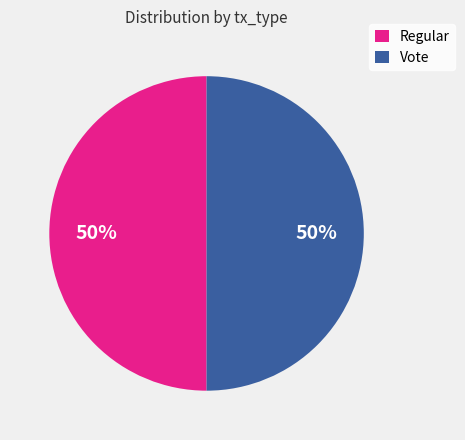

Do Regular and Vote together represent more than half of the pie?

Yes